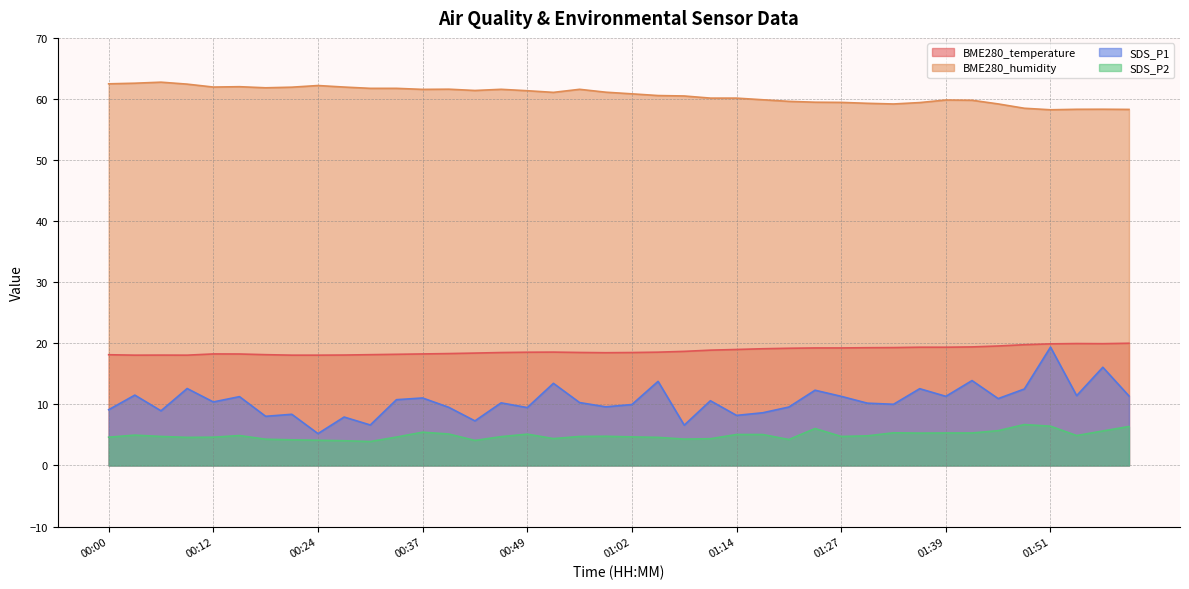

How many lines are shown in the chart?

4